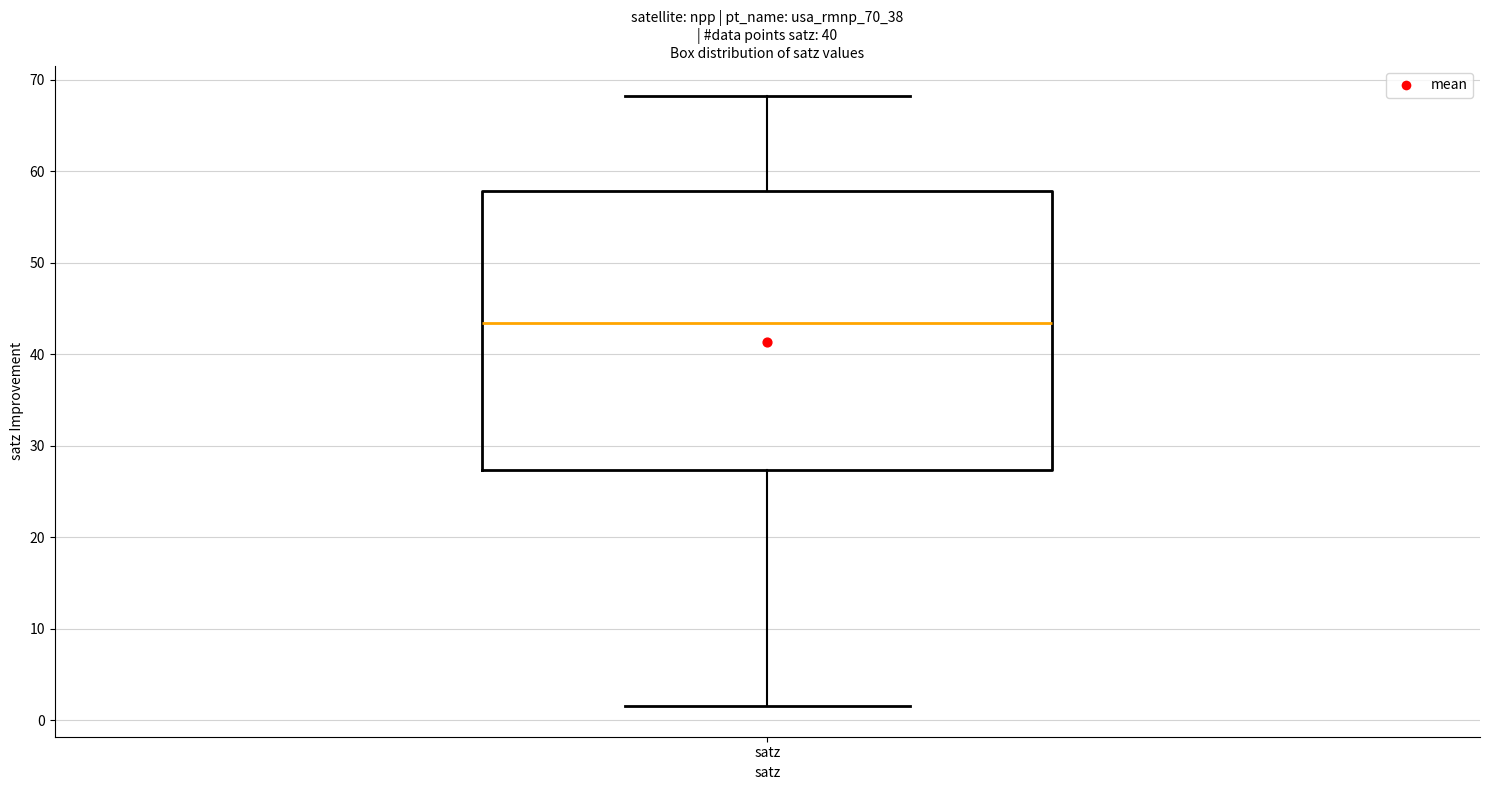

Where does the upper whisker of the box for satz end on the y-axis? The values are not printed on the chart, so give them approximately, as read against the axis.

68